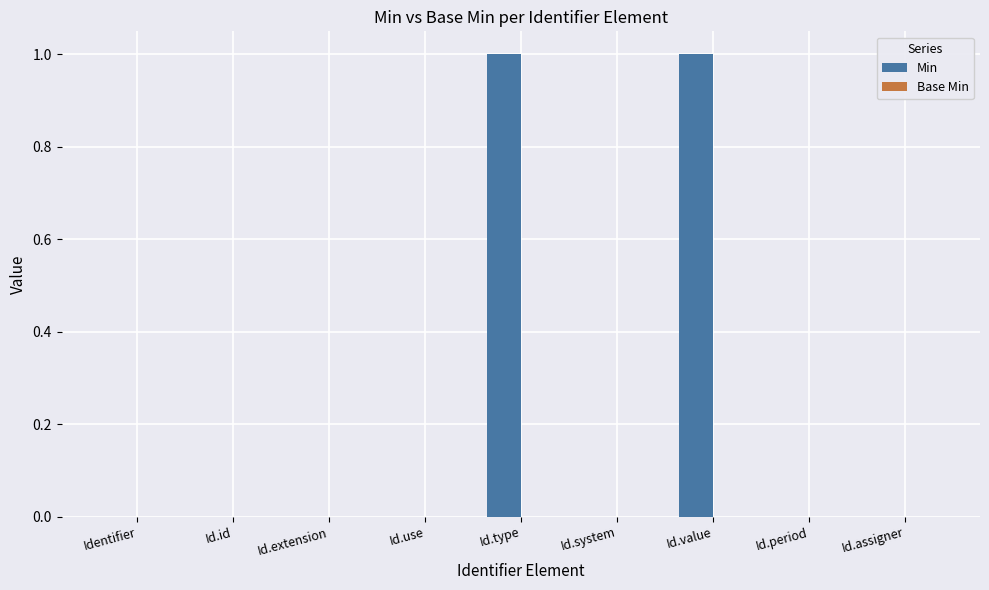

Reading left to right, transcribe all the data shown in this chart.

Identifier=0	Id.id=0	Id.extension=0	Id.use=0	Id.type=1	Id.system=0	Id.value=1	Id.period=0	Id.assigner=0